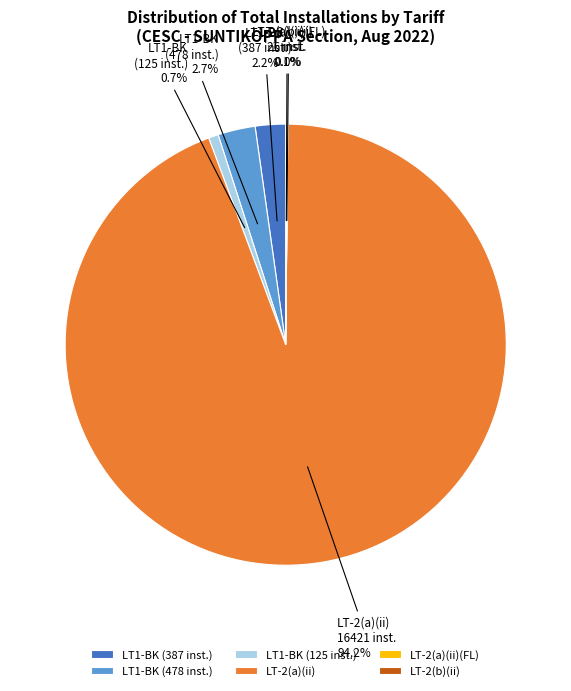

What portion of the pie excludes LT1-BK (125 inst.)?

99.3%